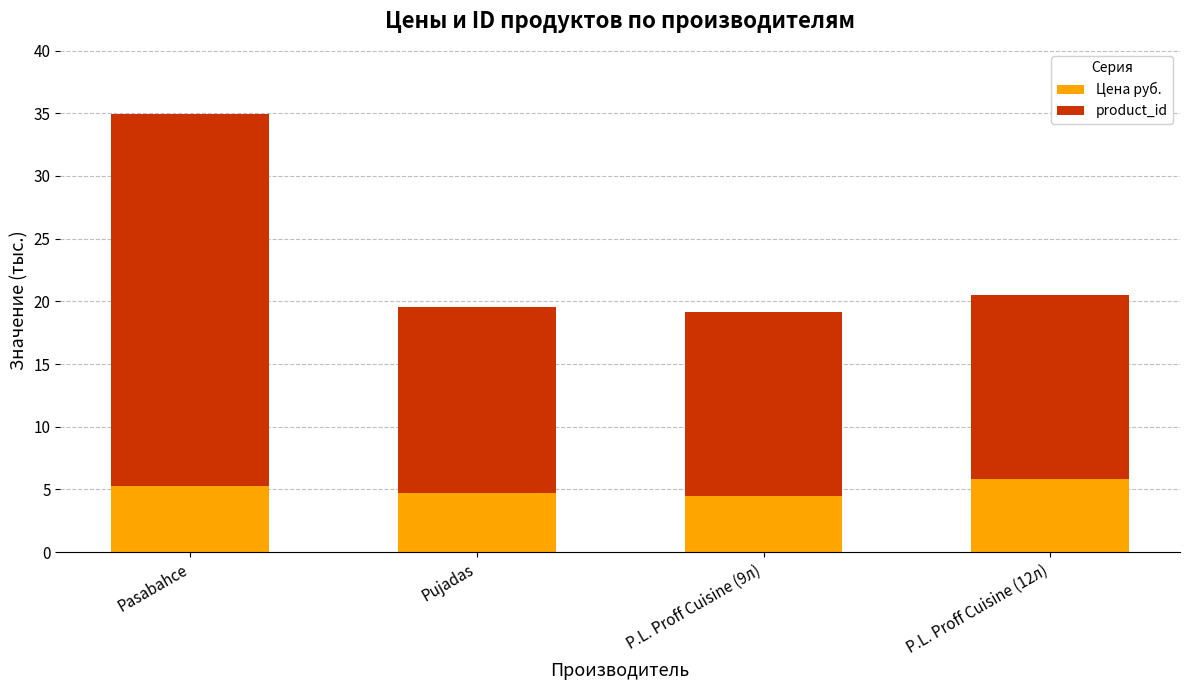

What is the lowest value of the Цена руб. series?

4.5